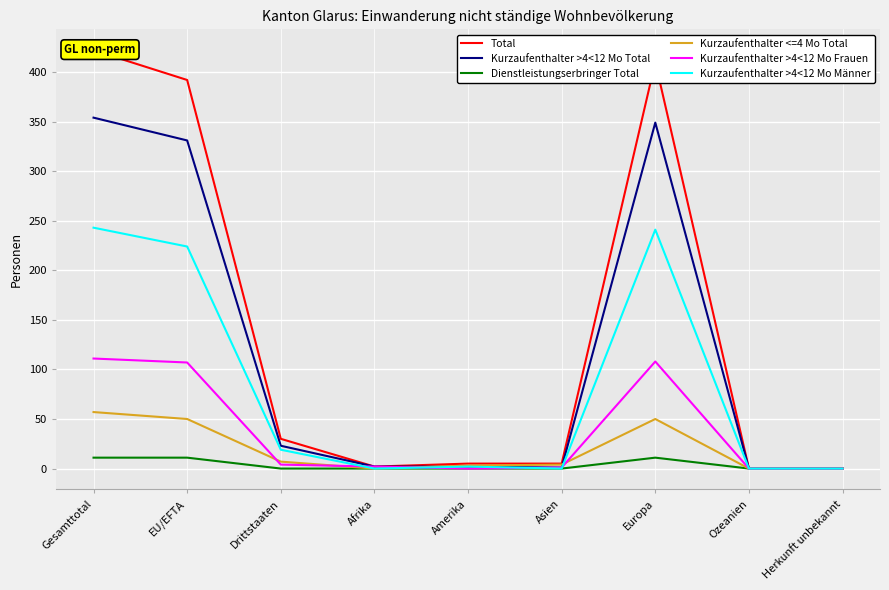

What is the maximum value for Dienstleistungserbringer Total?

11